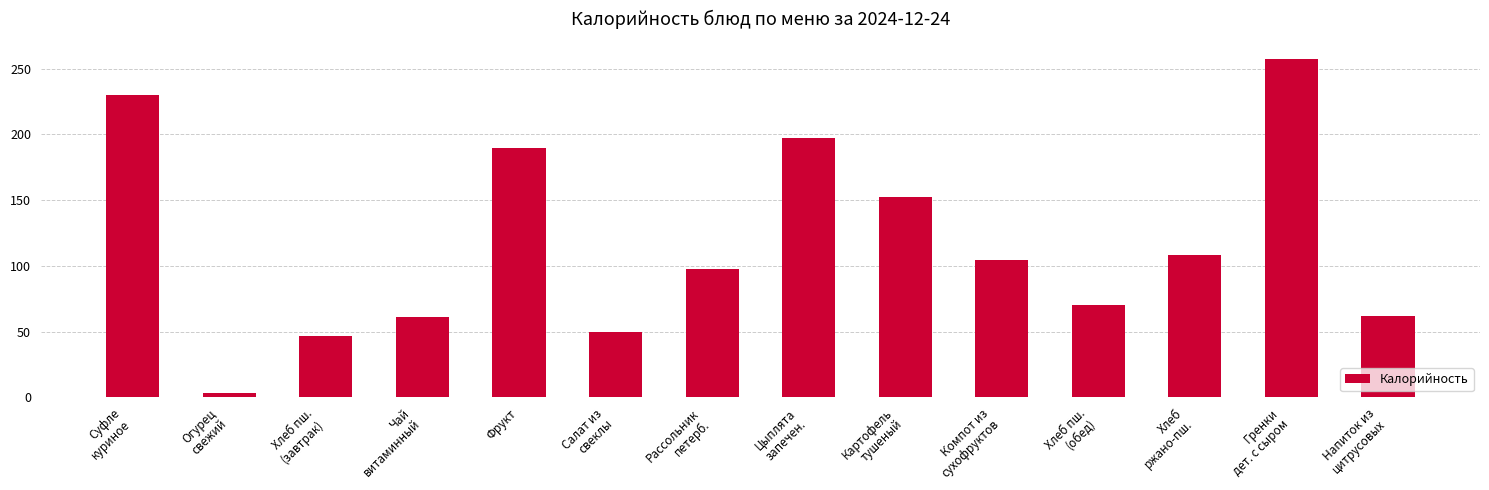

Between Хлеб пш.
(обед) and Салат из
свеклы, which is larger?

Хлеб пш.
(обед)